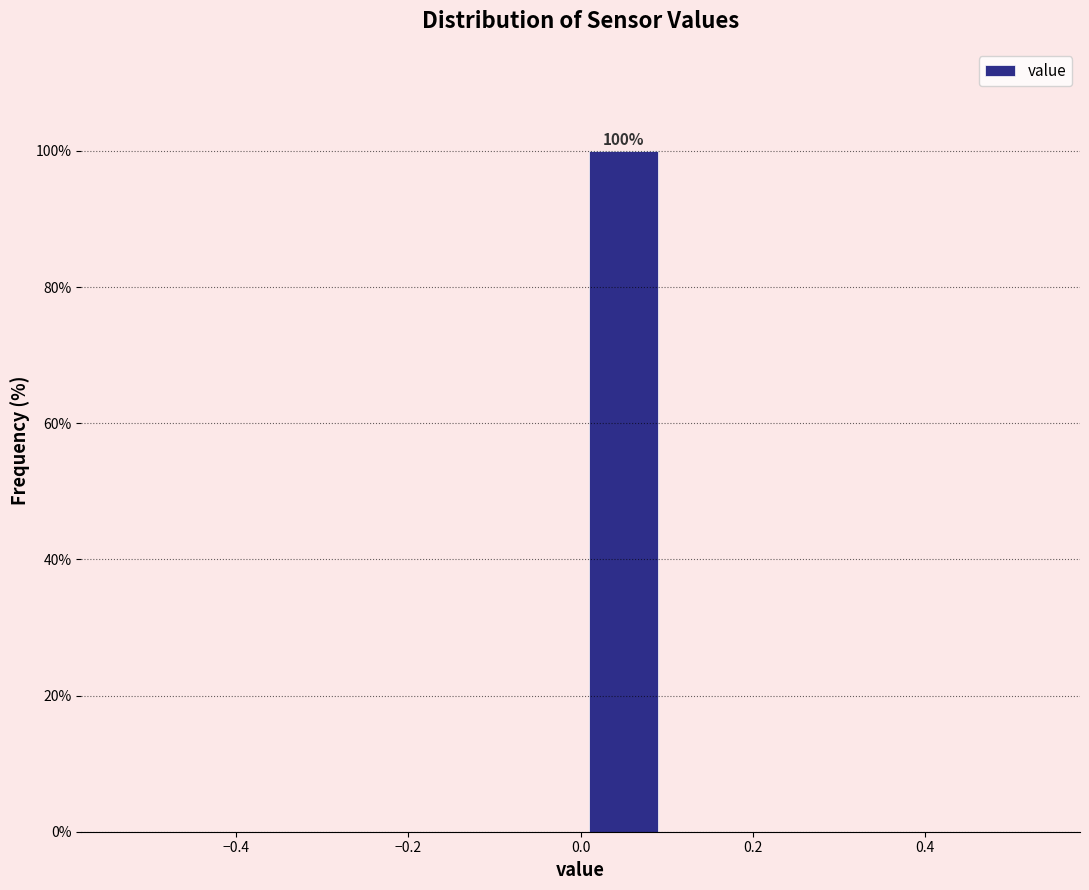

Over which range of the x-axis is the bar tallest?

0.0 to 0.1